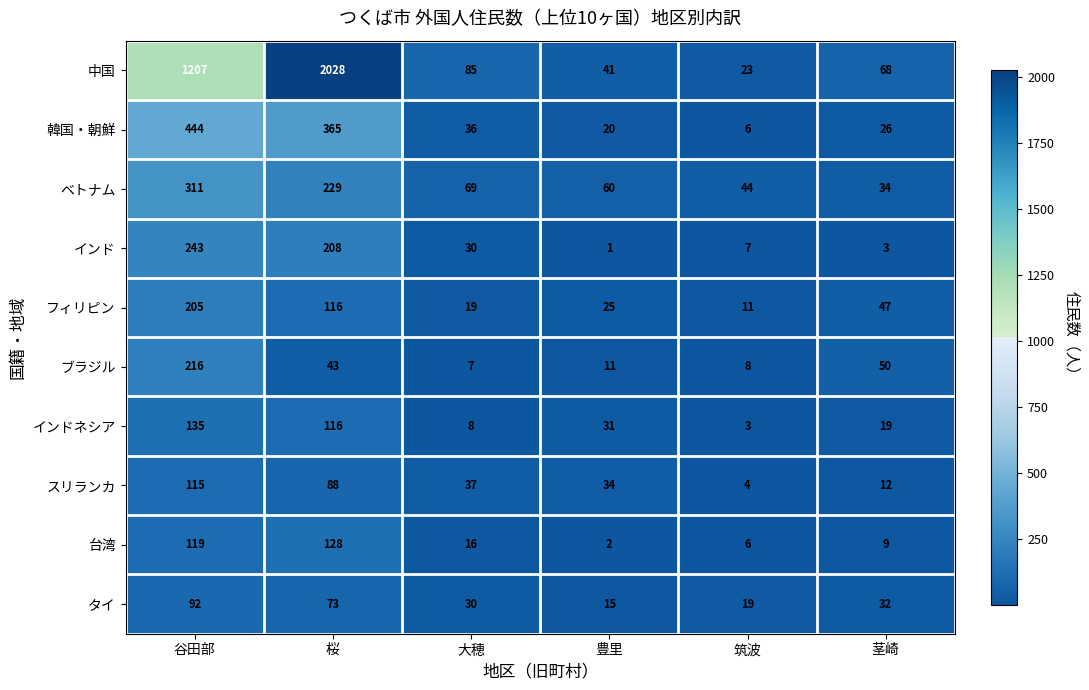

True or false: 韓国・朝鮮 has a value of 36 at 大穂.

True